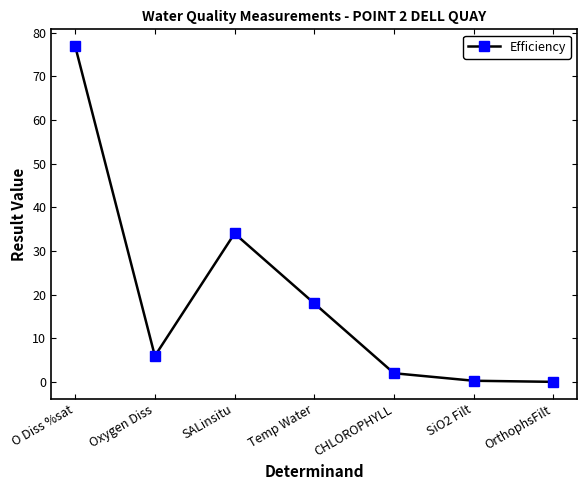

What is the maximum value shown in the chart?

76.9